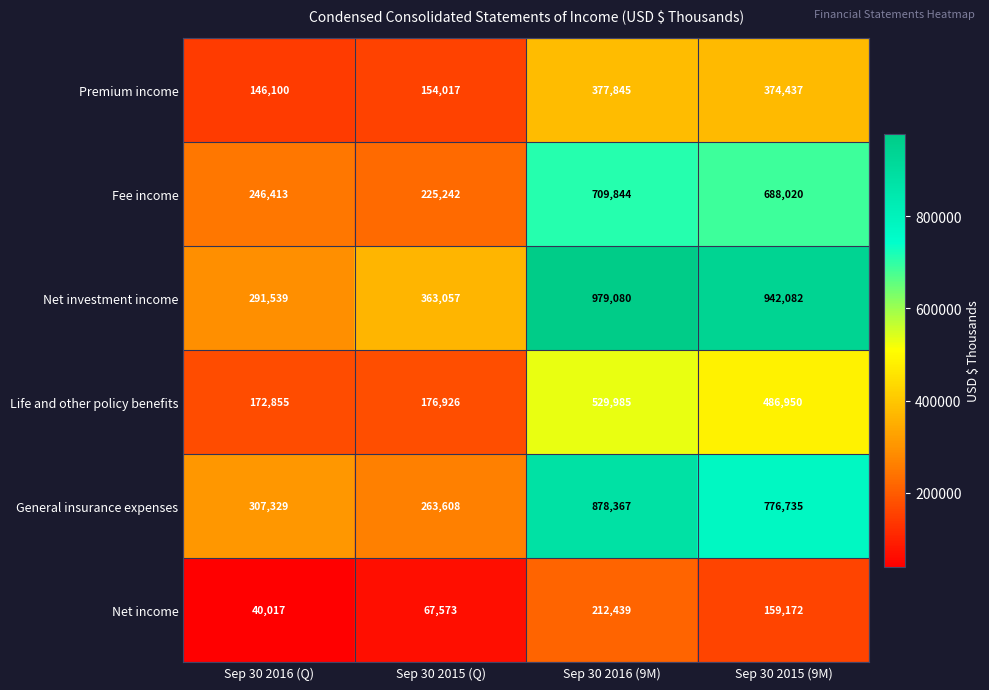

What is the sum of the Premium income values at Sep 30 2015 (Q) and Sep 30 2016 (9M)?

531862